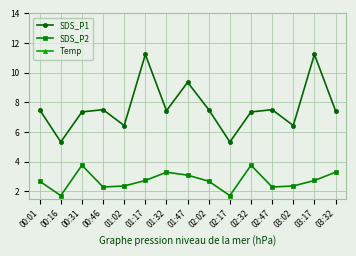

What is the label of the 1st point from the right?

03:32